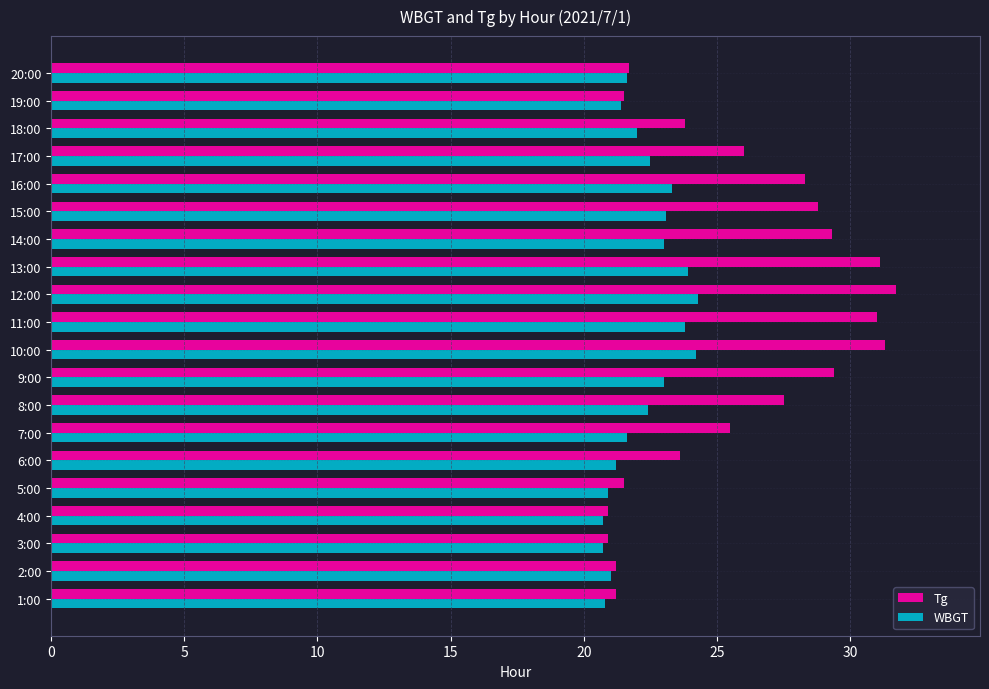

Which series changed the most between 2:00 and 13:00?

Tg